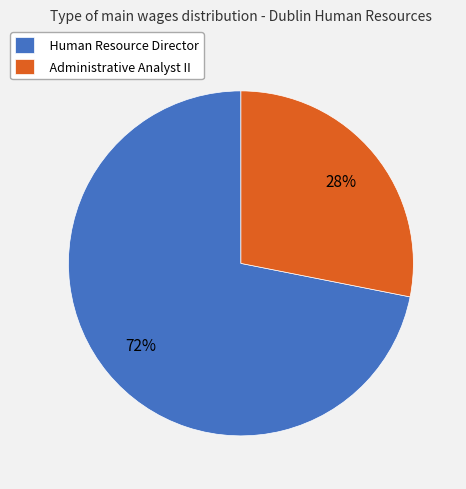

Rank the categories by value from lowest to highest.

Administrative Analyst II, Human Resource Director